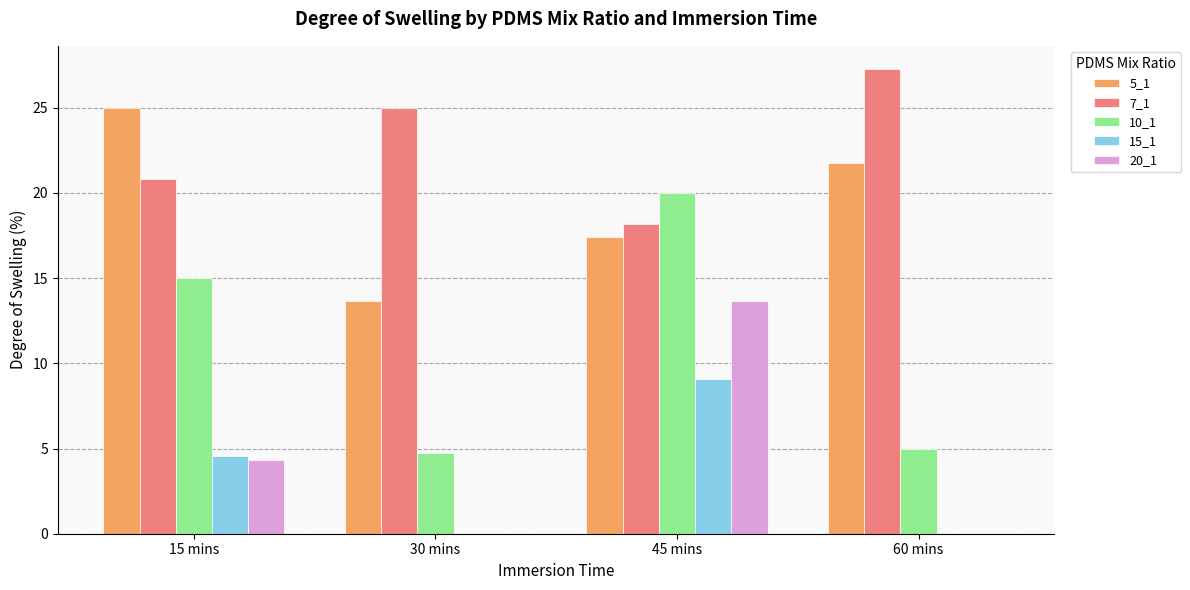

Are the bars horizontal?

No